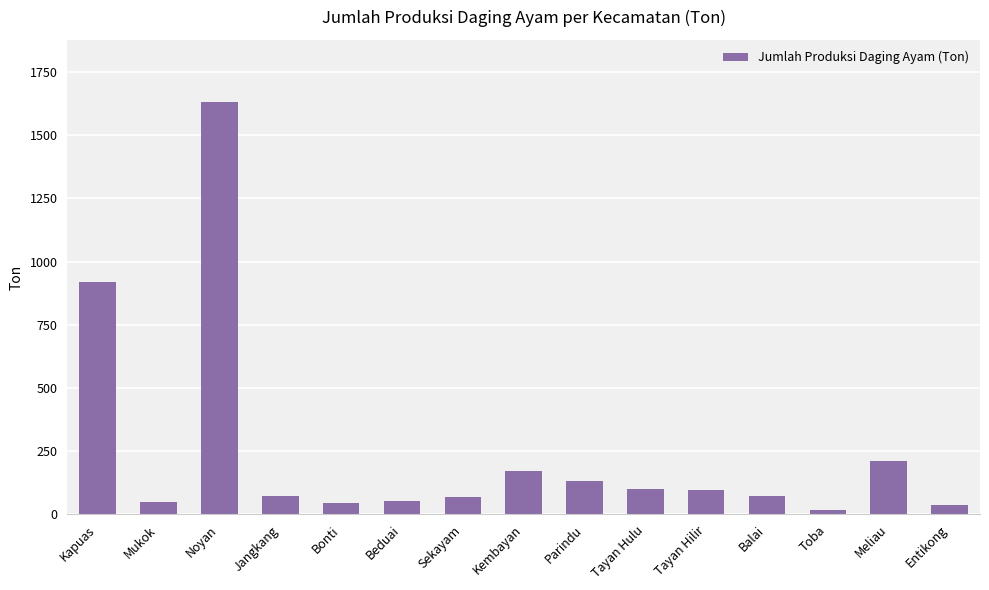

What is the value of the 15th bar from the left?

37.4